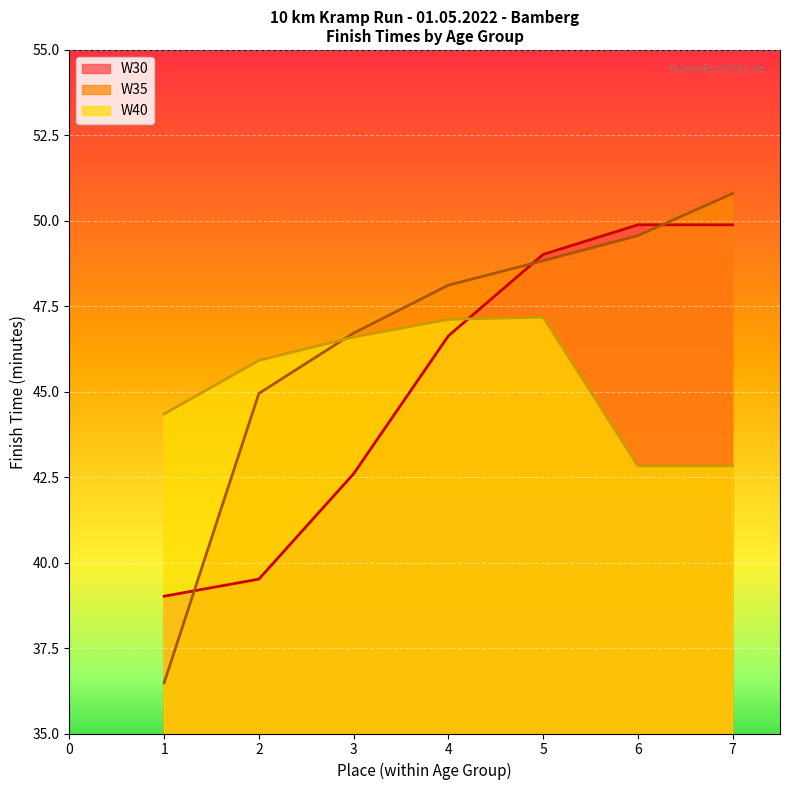

What is the minimum value shown in the chart?

36.5